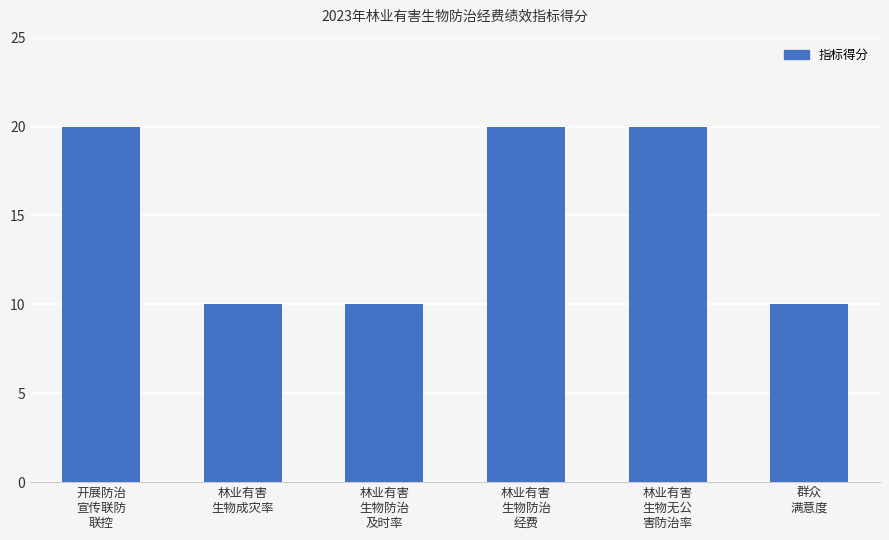

Reading left to right, transcribe all the data shown in this chart.

20	10	10	20	20	10